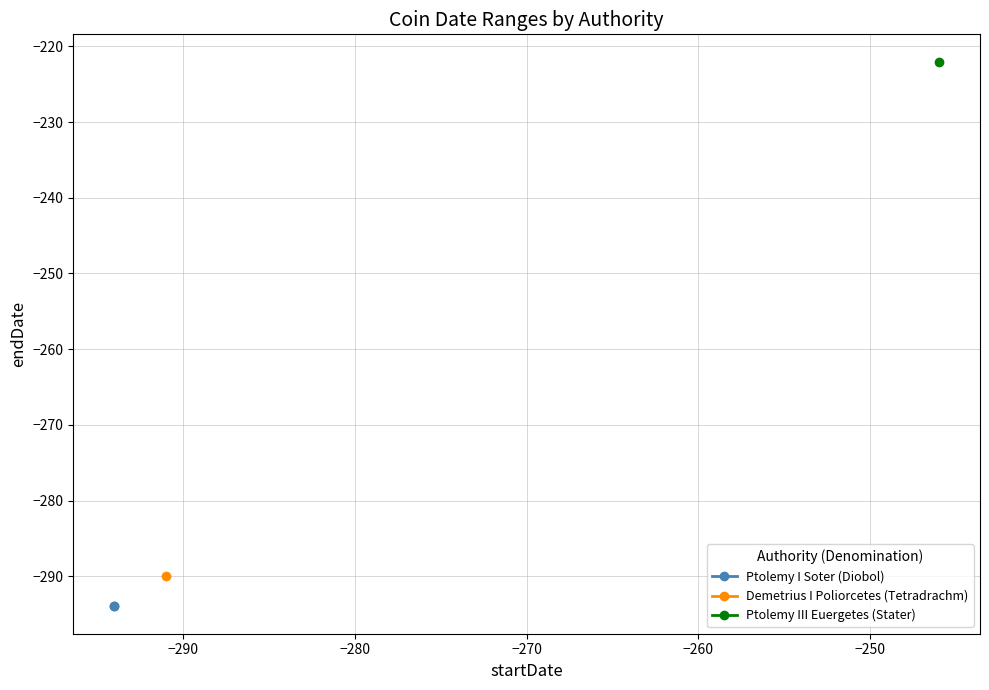

What is the difference between the Demetrius I Poliorcetes (Tetradrachm) values at 0 and 1?

1